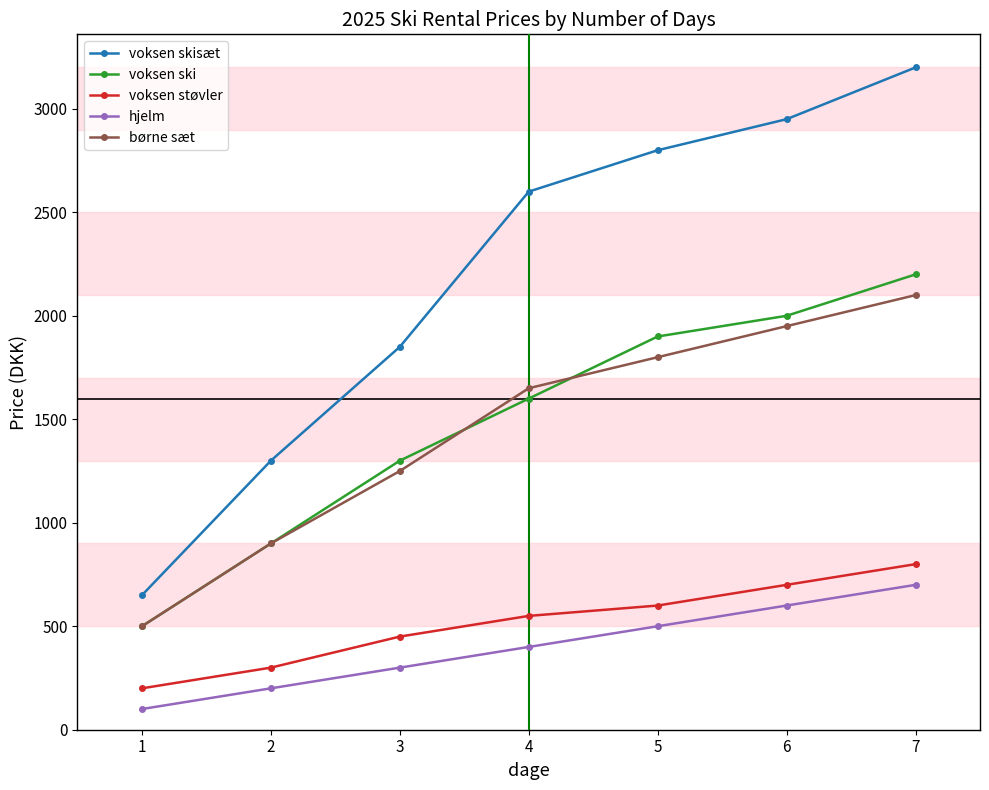

Is it true that voksen støvler equals 111 at 4?

False